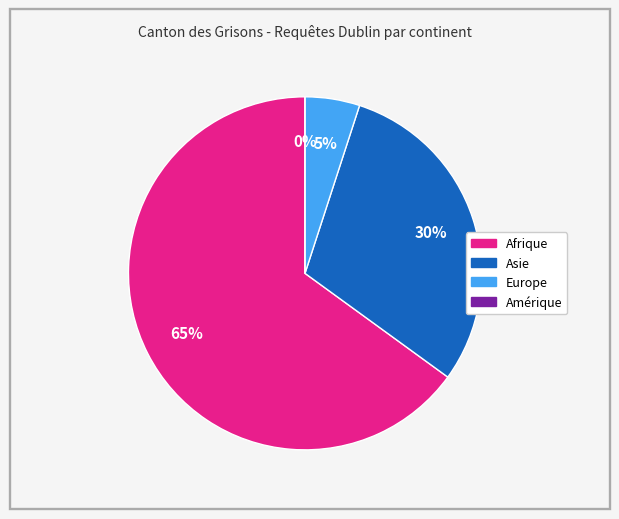

Rank the categories by value from highest to lowest.

Afrique, Asie, Europe, Amérique